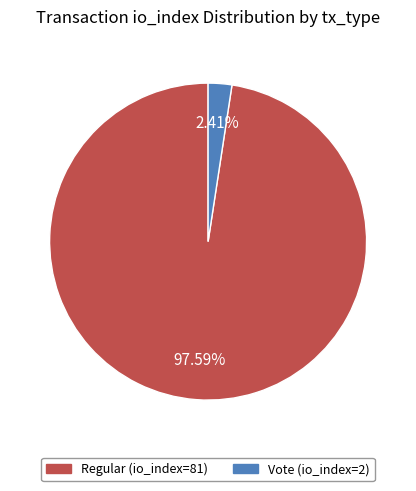

Count the number of slices in the pie.

2